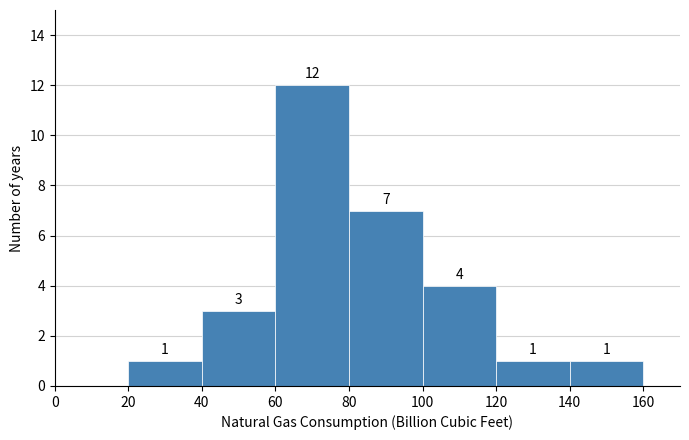

Over which range of the x-axis is the bar tallest?

60 to 80